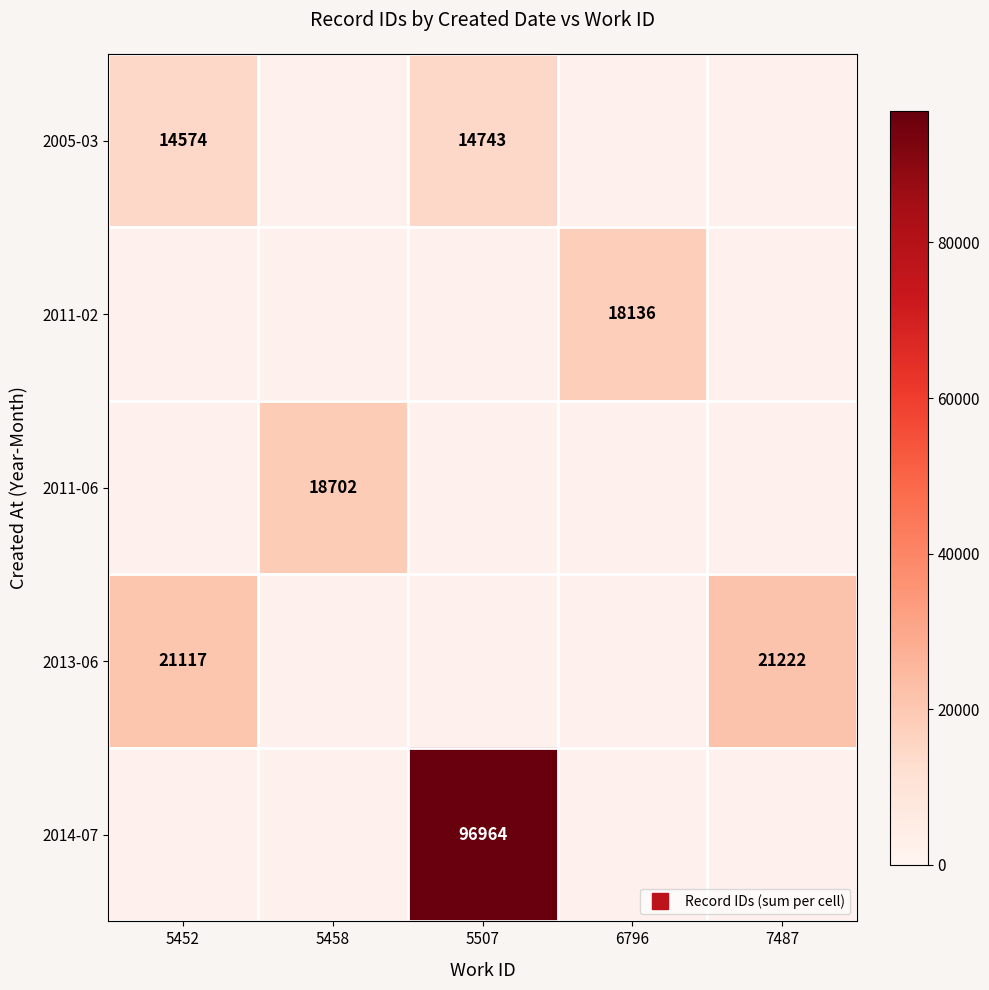

How many data points does each series have?

5